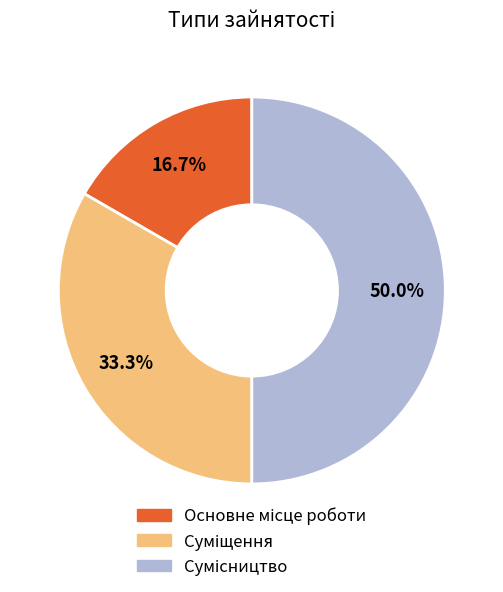

How many slices are in this pie chart?

3